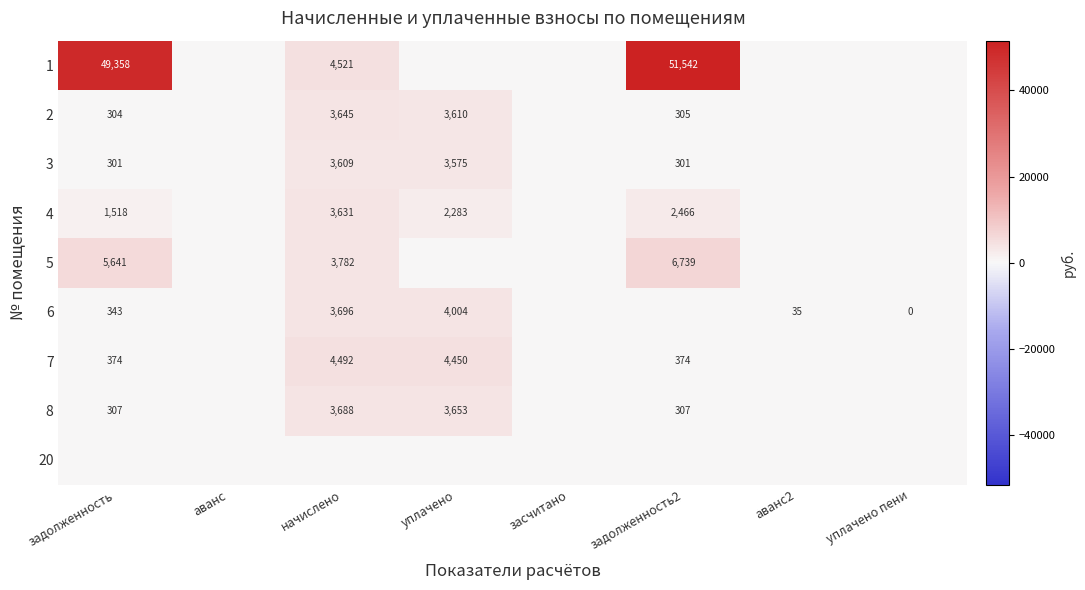

True or false: 3 has a value of 776 at начислено.

False